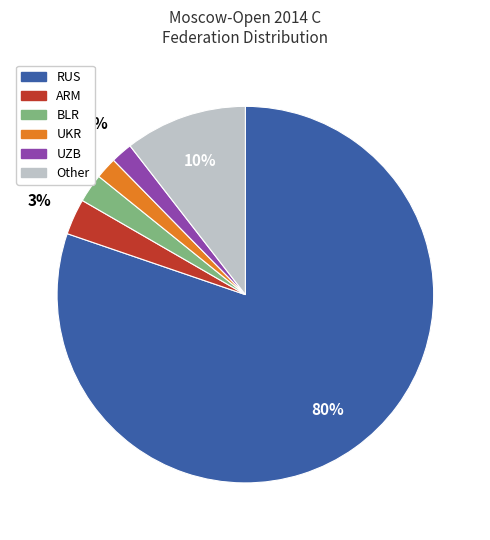

Is it true that Other is 10% of the pie?

True